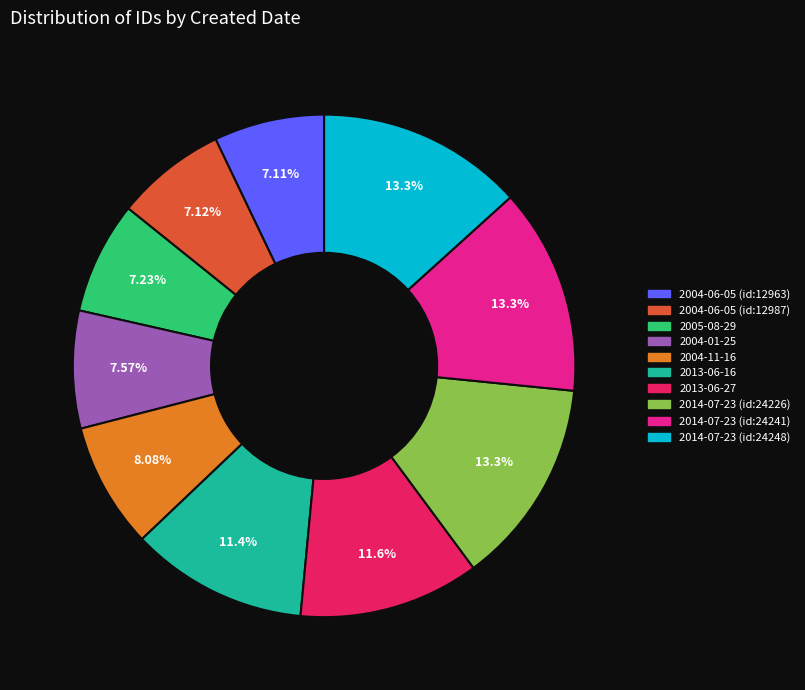

To the nearest percent, what portion does 2013-06-16 represent?

11%